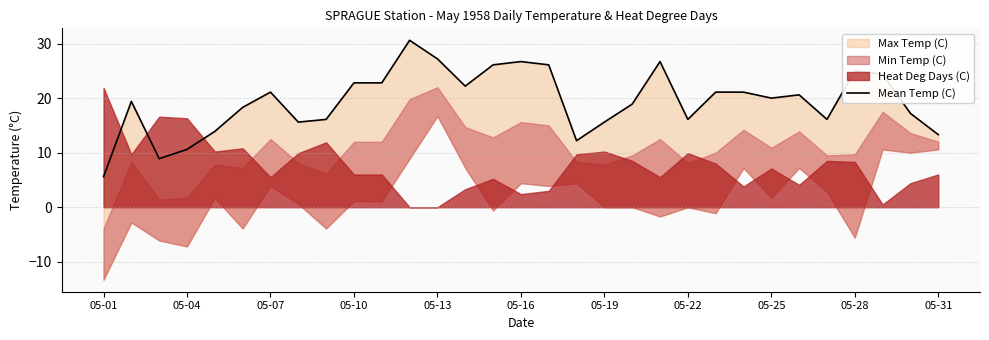

How many interior local valleys (lower than both neighbors) does the data have?

7